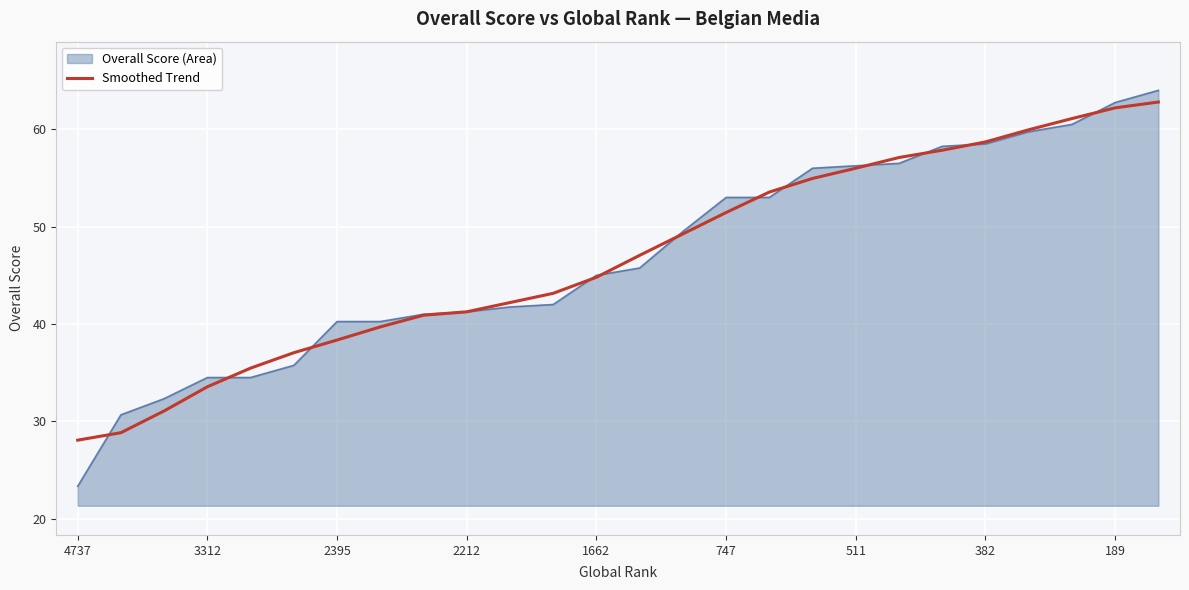

What are all the series names shown in the legend?

Overall Score (Area), Smoothed Trend